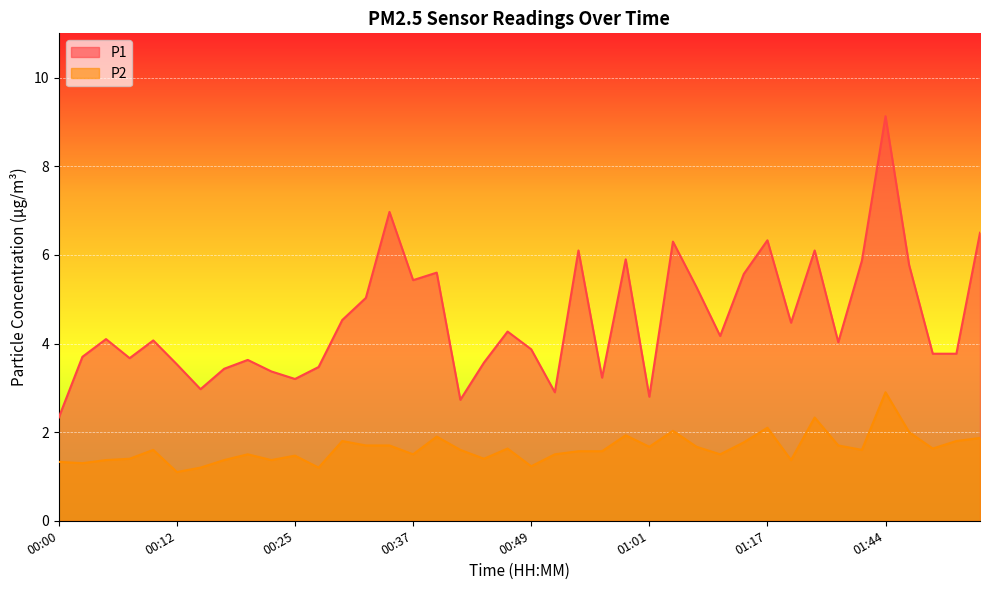

True or false: P2 and P1 cross at least once.

False